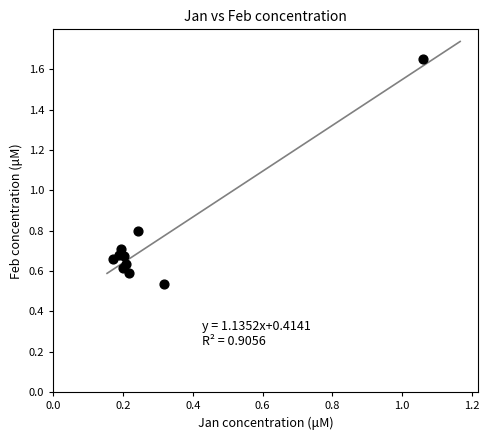

What Y value in the scatter plot is closest to 1?

0.8